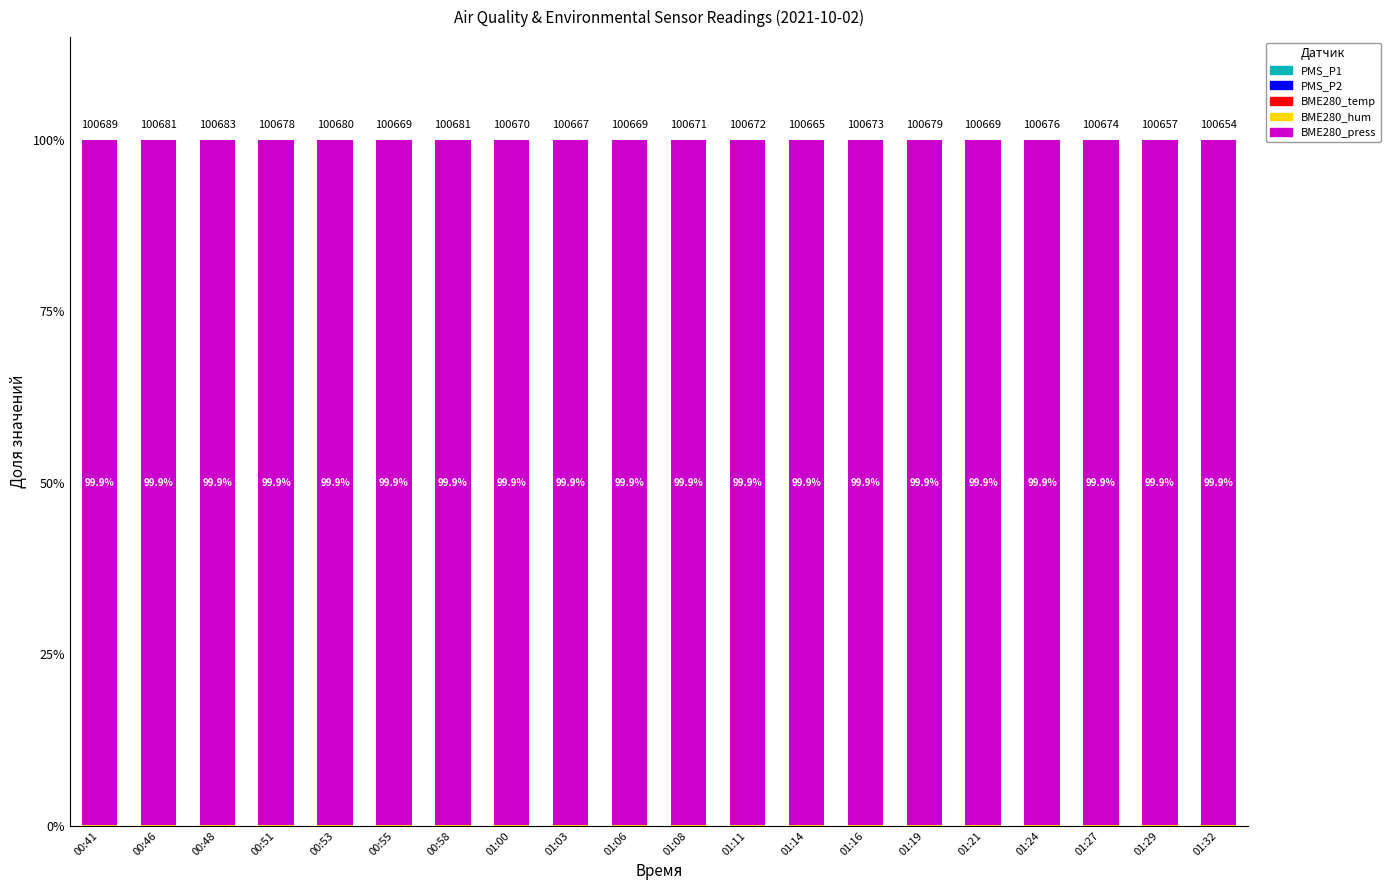

Does the chart contain stacked bars?

Yes